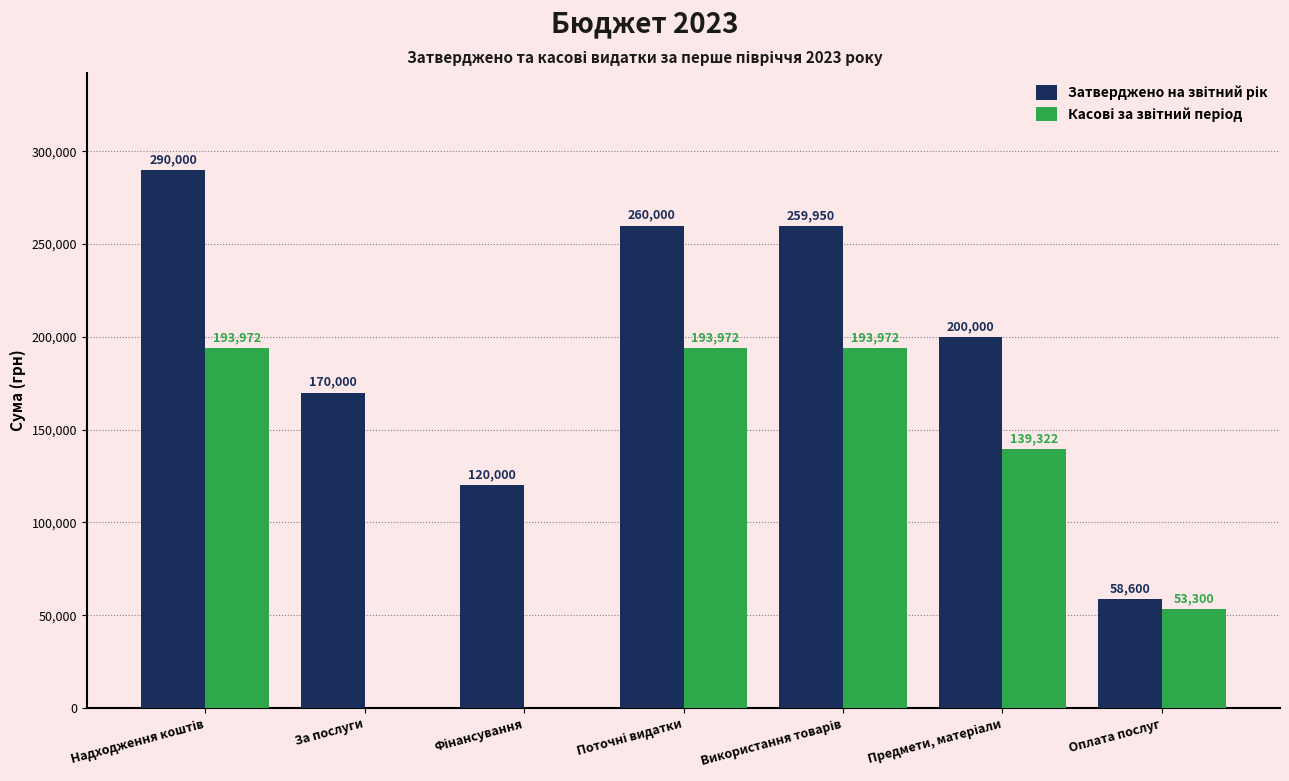

What is the total value across all series at За послуги?

170000